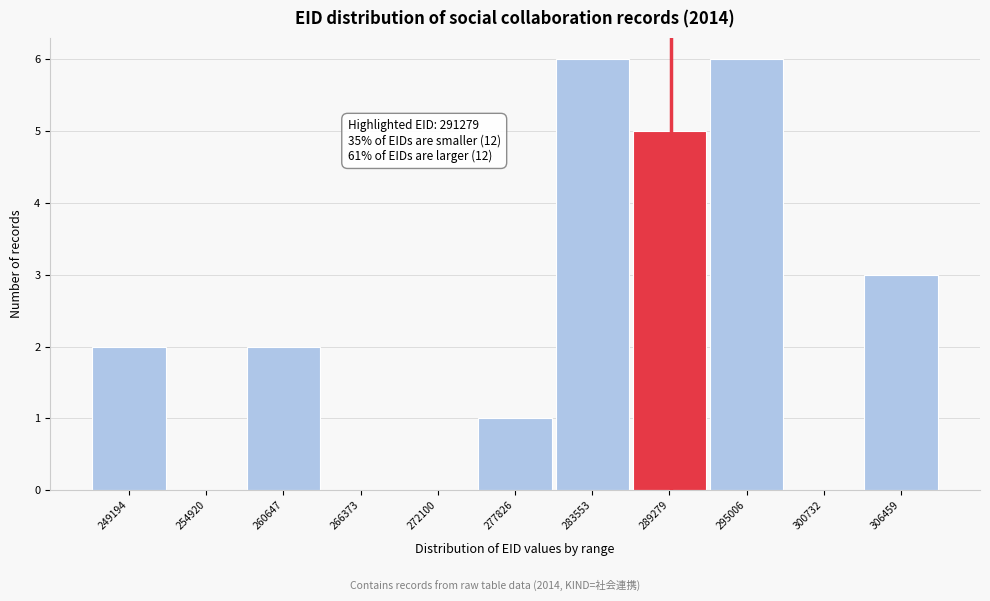

Reading left to right, what are all the values shown in this chart?

249194=2	254920=0	260647=2	266373=0	272100=0	277826=1	283553=6	289279=5	295006=6	300732=0	306459=3